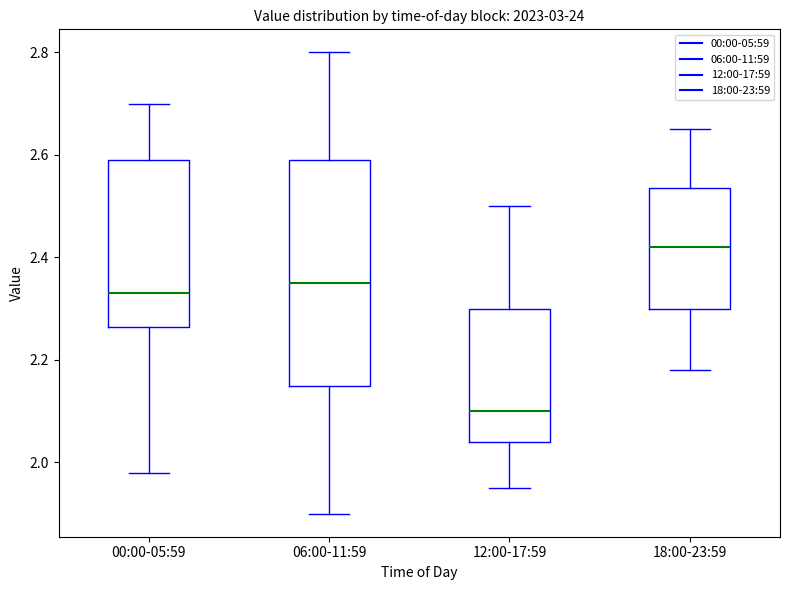

Reading left to right, read every box against the y-axis: the position of its median line, the range the box covers, and the ends of its whiskers. The values are not printed on the chart, so give them approximately, as read against the axis.

00:00-05:59: median 2.34, box 2.26 to 2.60, whiskers 1.98 to 2.70
06:00-11:59: median 2.36, box 2.16 to 2.60, whiskers 1.90 to 2.80
12:00-17:59: median 2.10, box 2.04 to 2.30, whiskers 1.96 to 2.50
18:00-23:59: median 2.42, box 2.30 to 2.54, whiskers 2.18 to 2.66